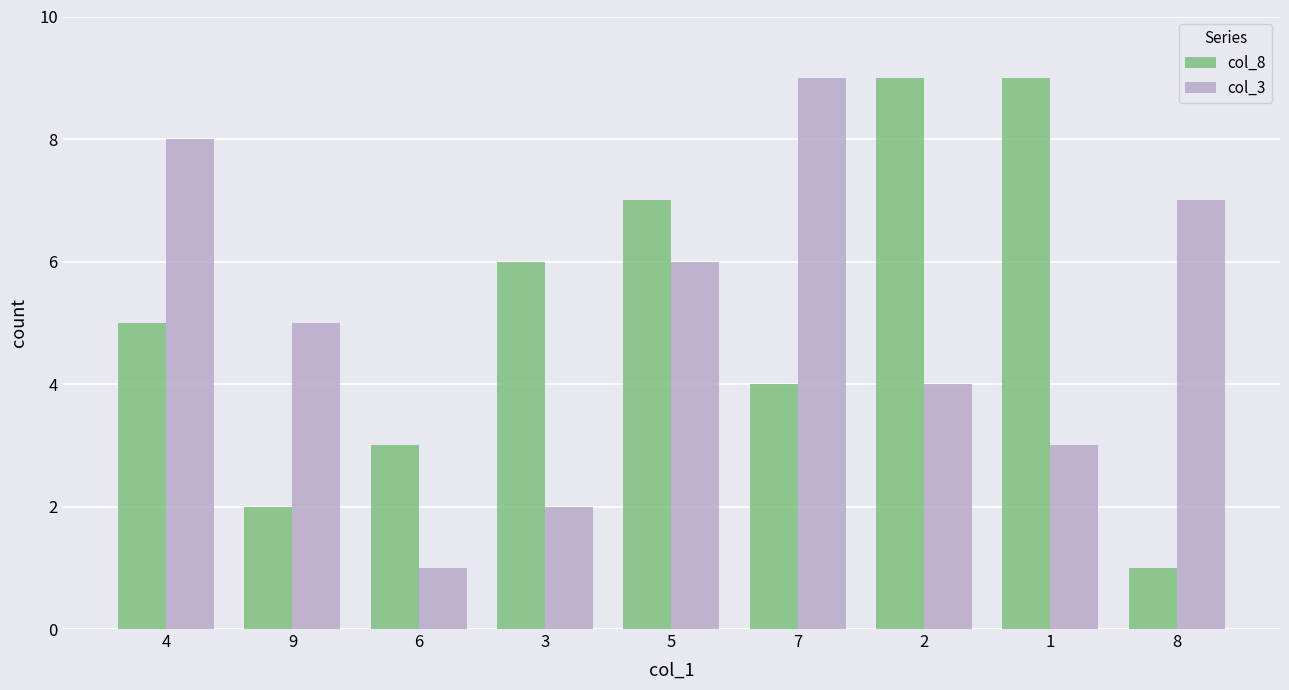

What is the maximum value shown in the chart?

9